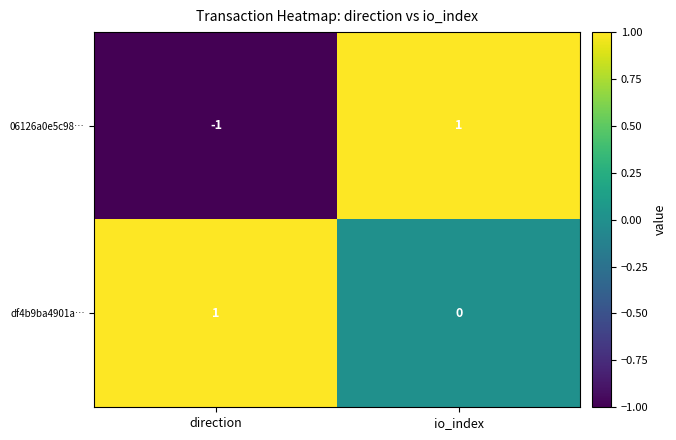

Between direction and io_index, which series saw the biggest shift?

06126a0e5c98…